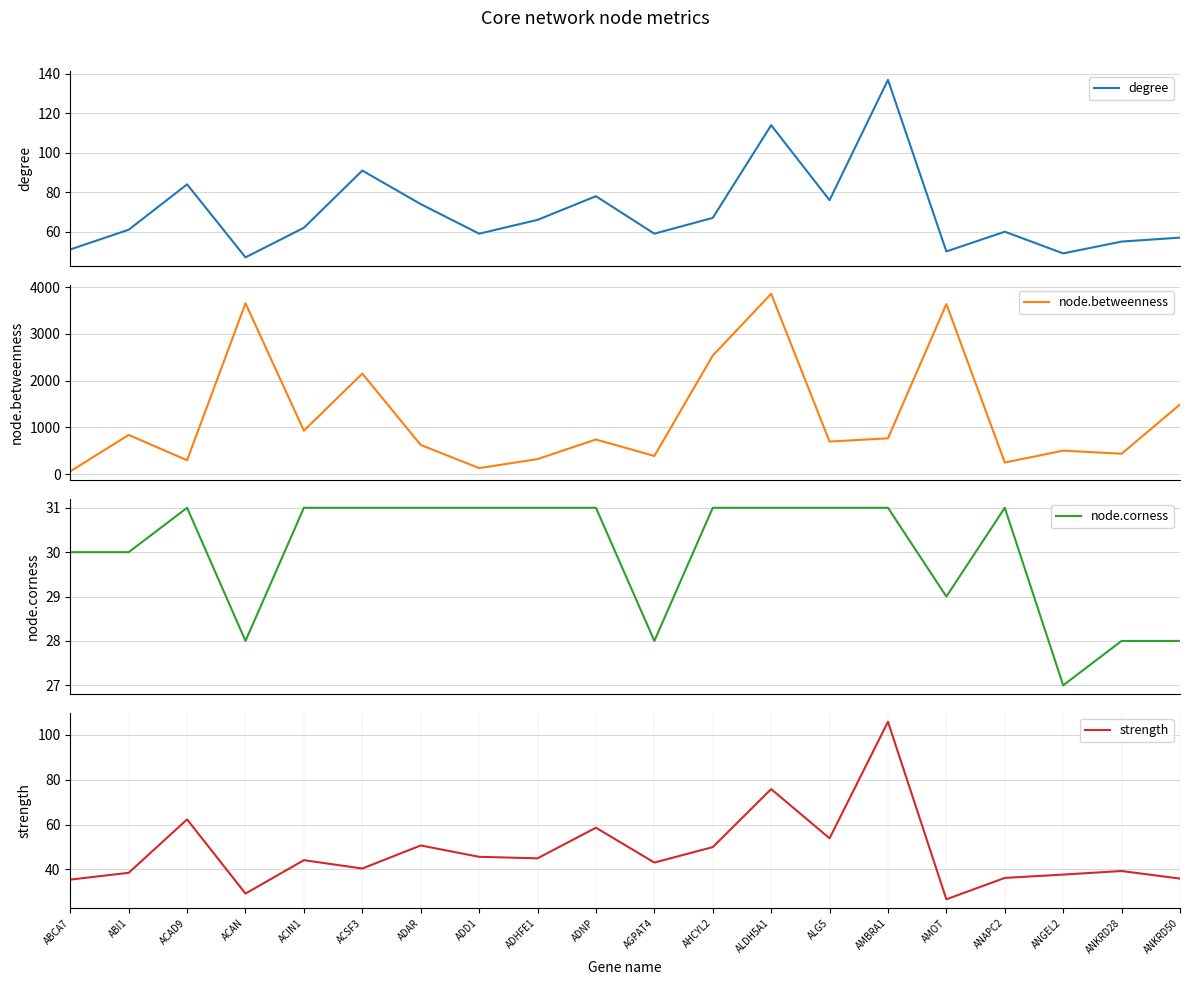

Count the number of categories in the chart.

20